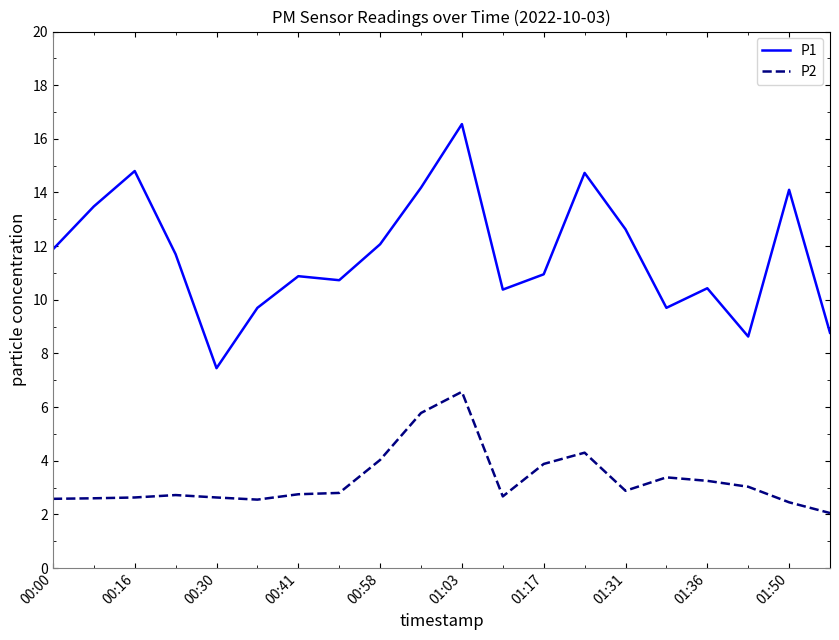

What is the maximum value for P2?

6.6